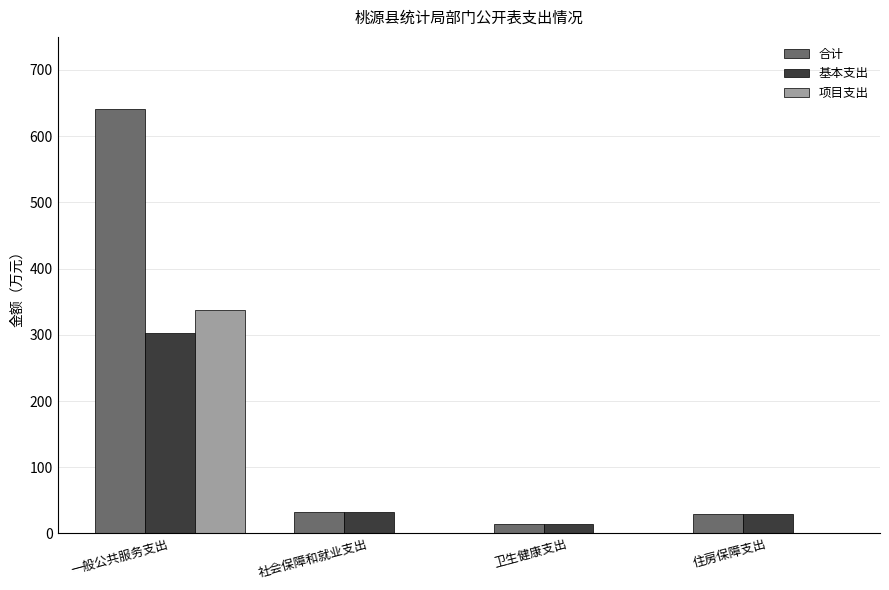

How many groups of bars are there?

4